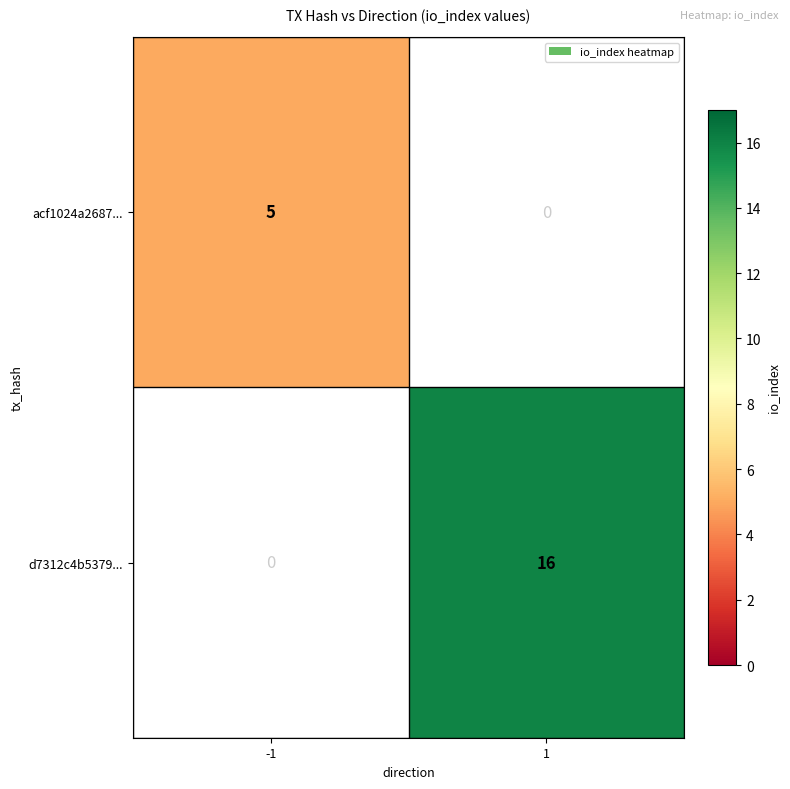

The acf1024a2687... series shows 8 at -1. True or false?

False